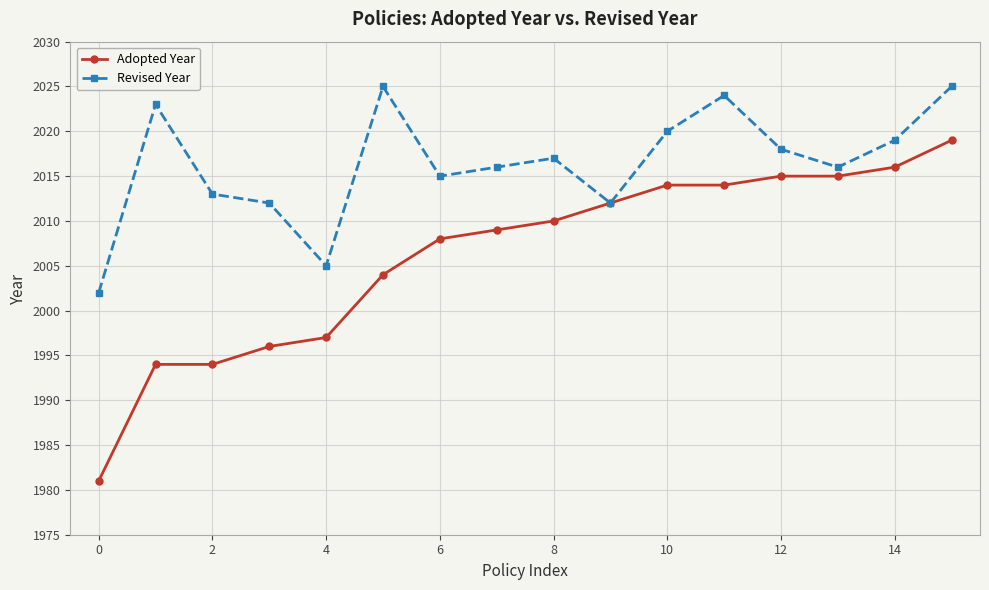

True or false: Revised Year has more than 2 points higher than both neighbors.

True